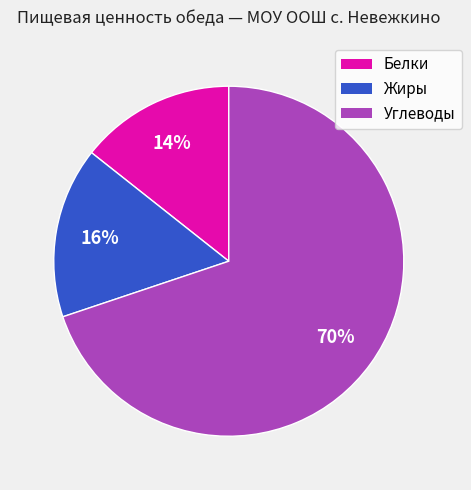

Is it true that Белки is 6% of the pie?

False